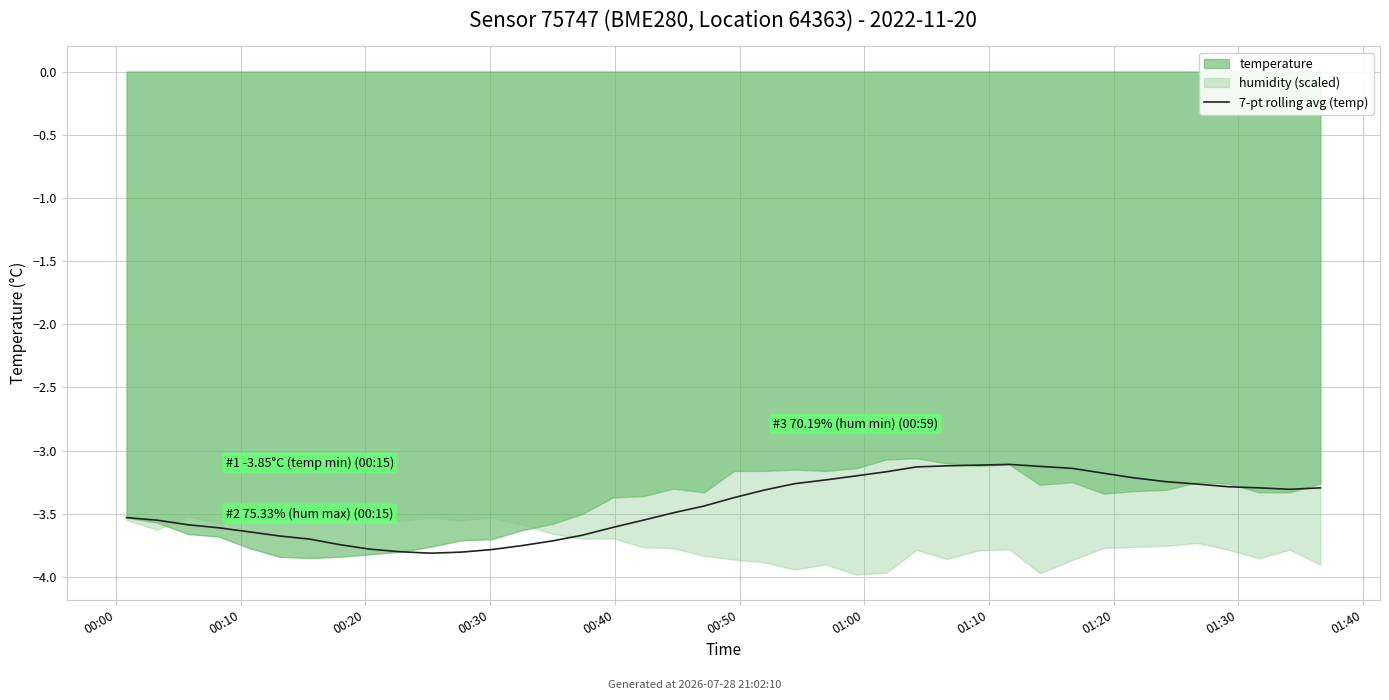

At which category does the data reach its first local peak?

29